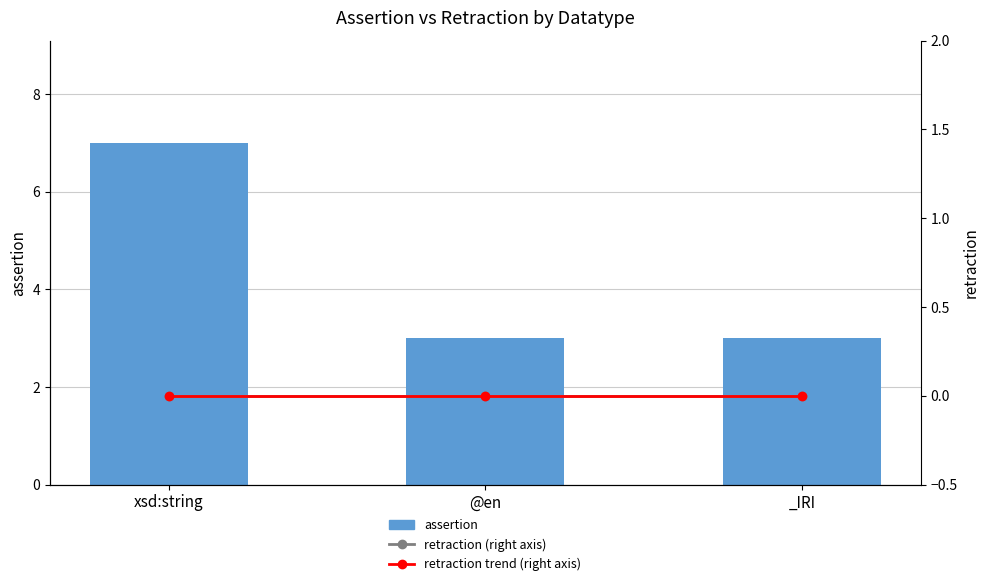

Count the number of data series in this chart.

3